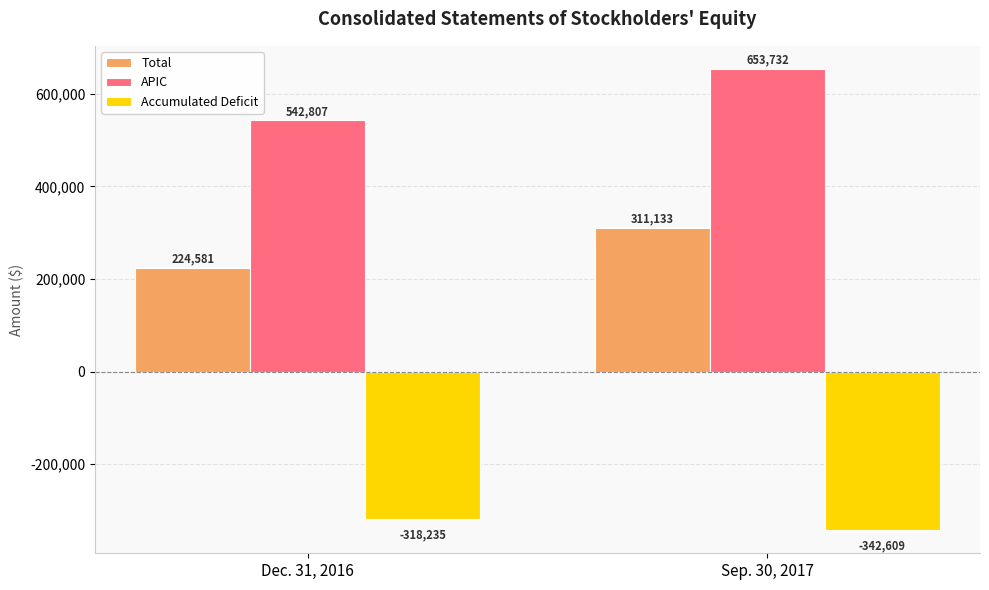

What is the spread (max minus min) of values at Dec. 31, 2016?

861042